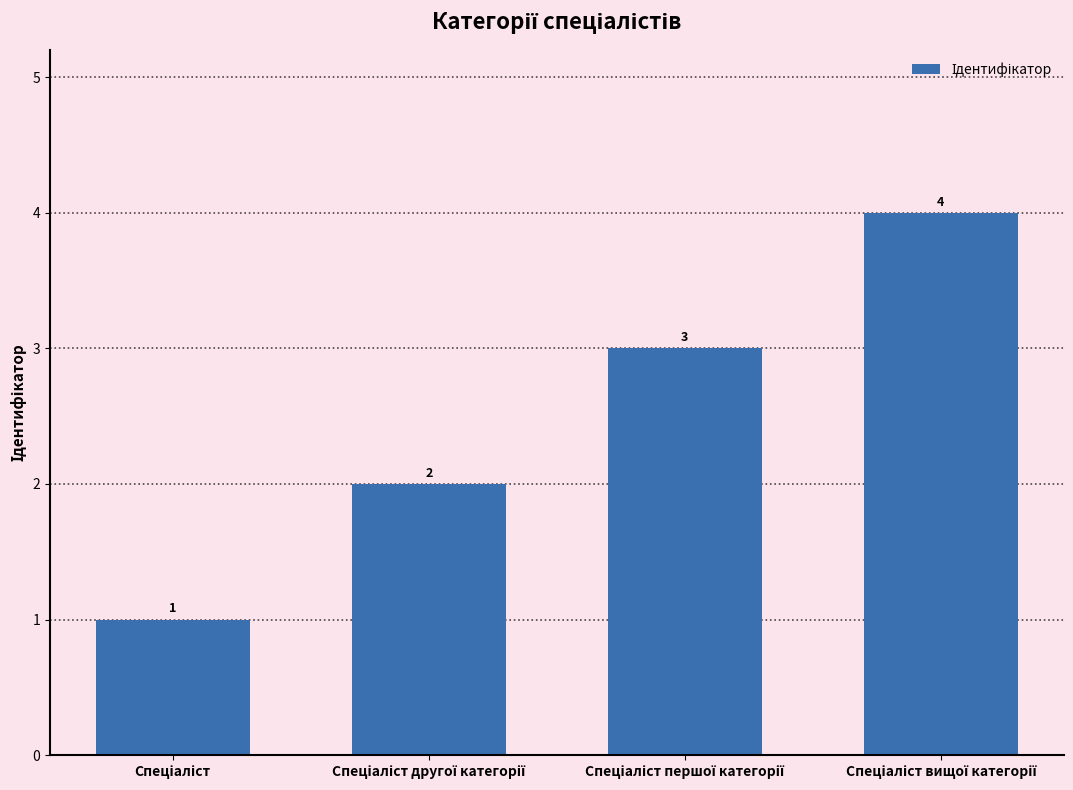

What is the value of the 2nd bar from the left?

2